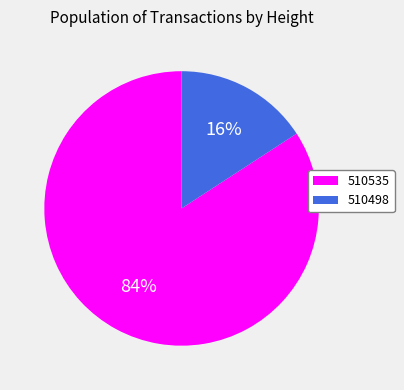

To the nearest percent, what portion does 510498 represent?

16%